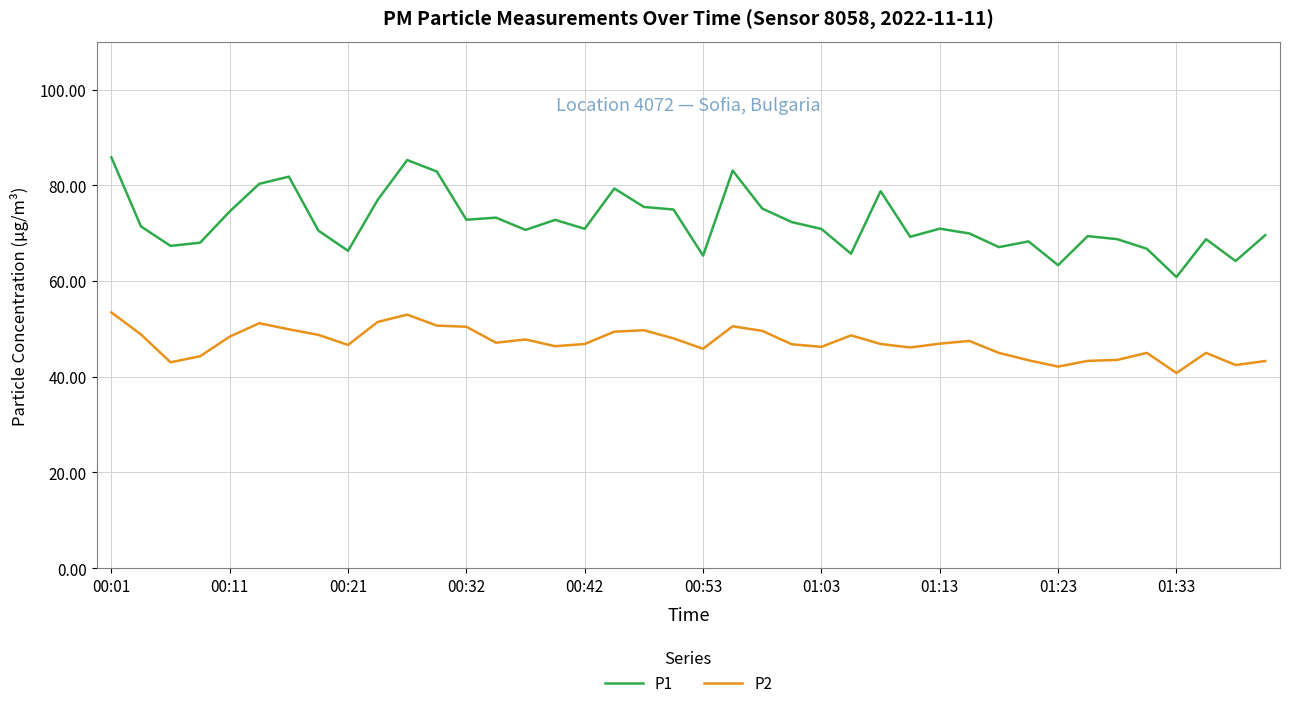

Which series has the widest spread of values?

P1